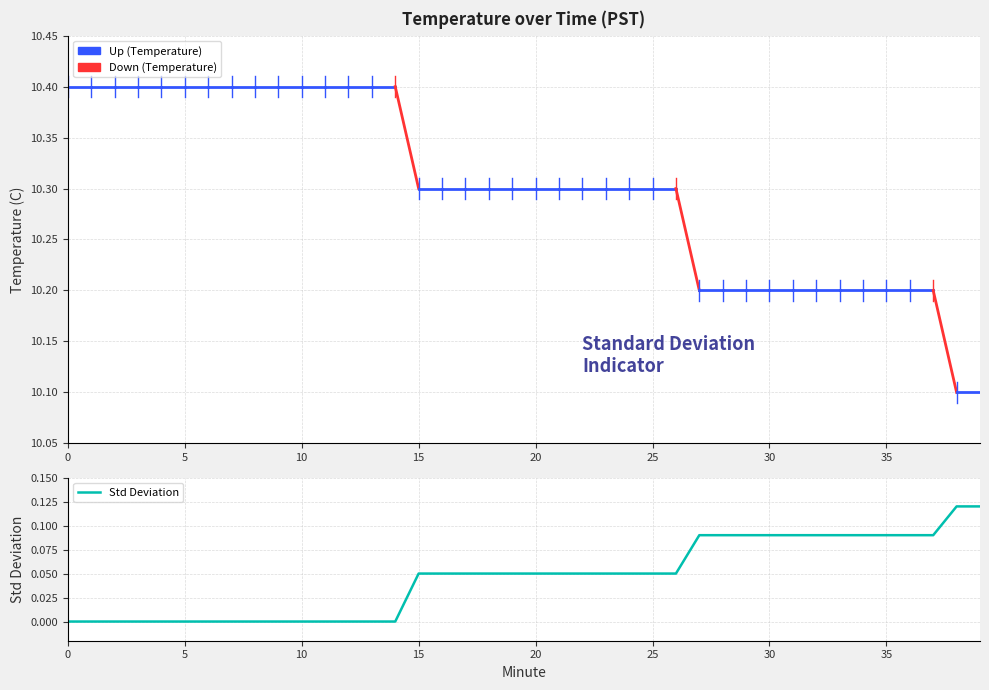

How many lines are shown in the chart?

1